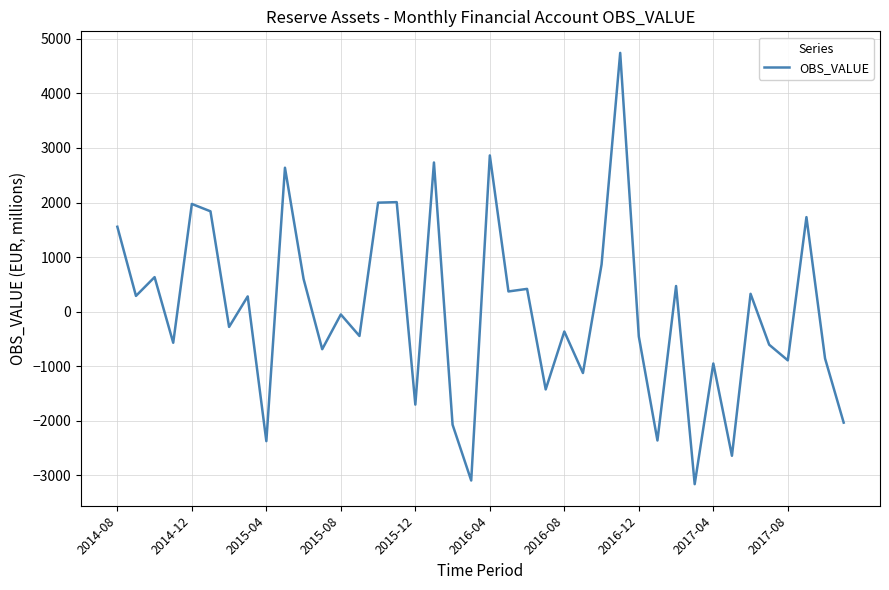

What is the minimum value shown in the chart?

-3159.8